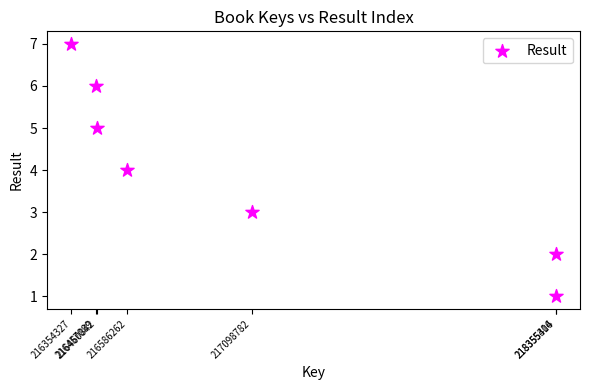

What is the range of X values (max minus min)?

2001079